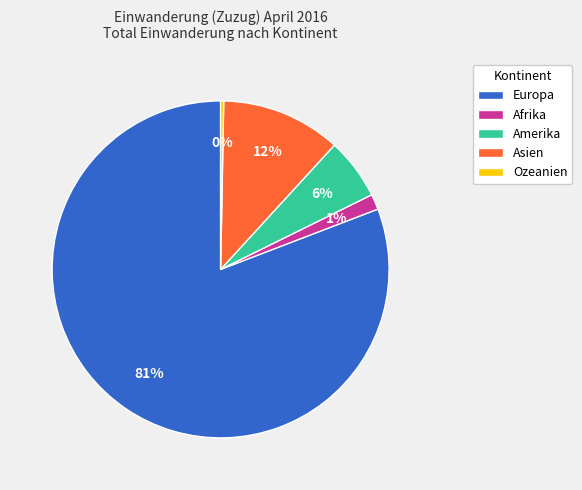

Count the number of slices in the pie.

5